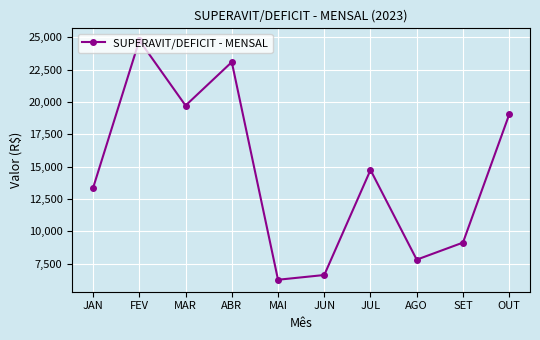

What value does the data have at AGO?

7814.4